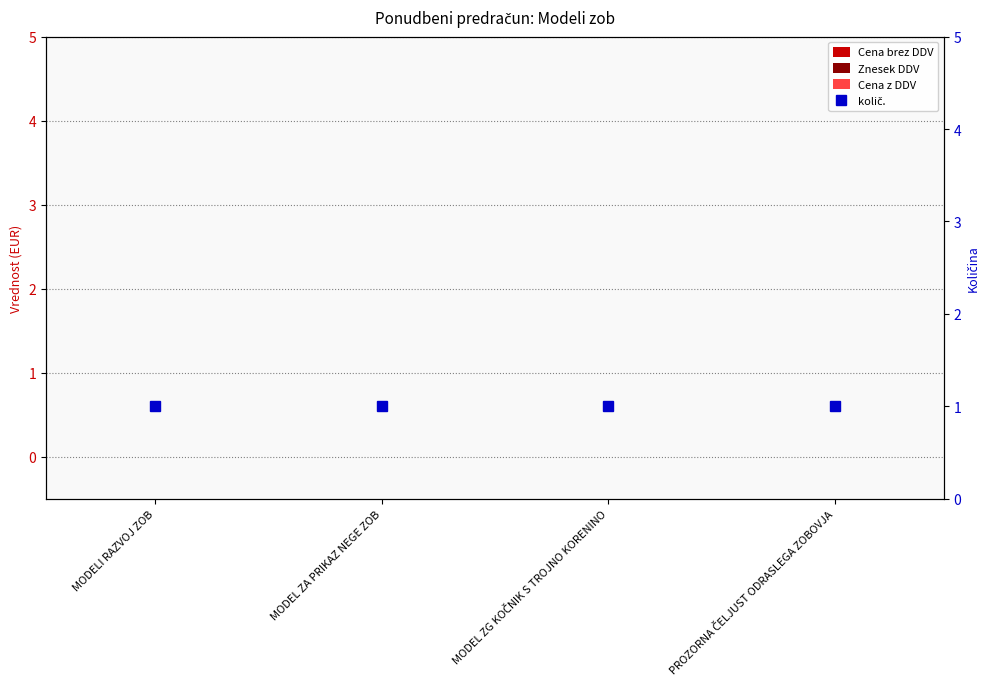

Between MODELI RAZVOJ ZOB and MODEL ZA PRIKAZ NEGE ZOB, which is larger?

MODELI RAZVOJ ZOB